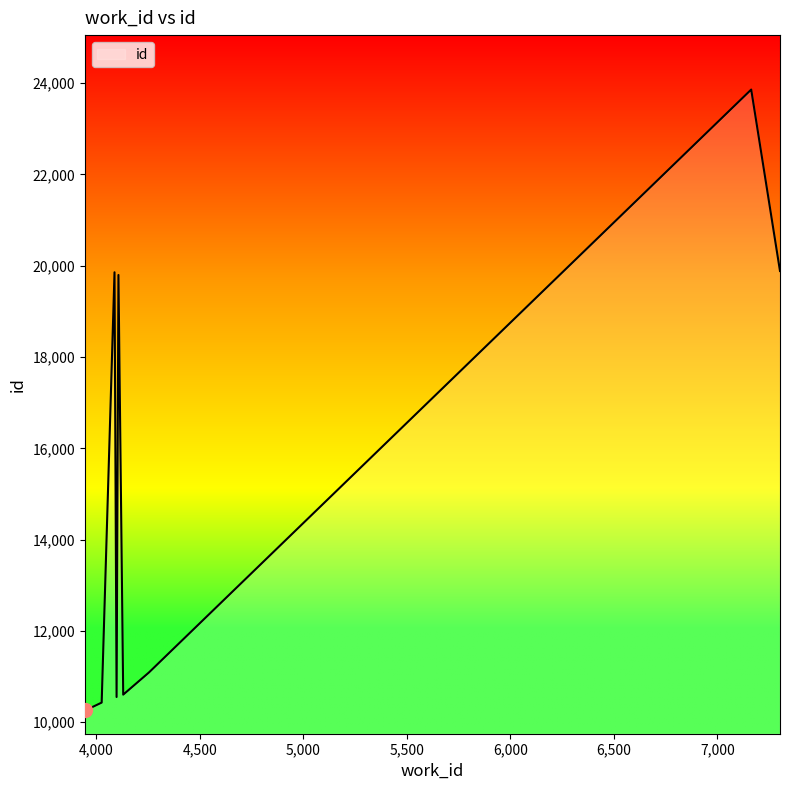

What is the sum of all values?

146651